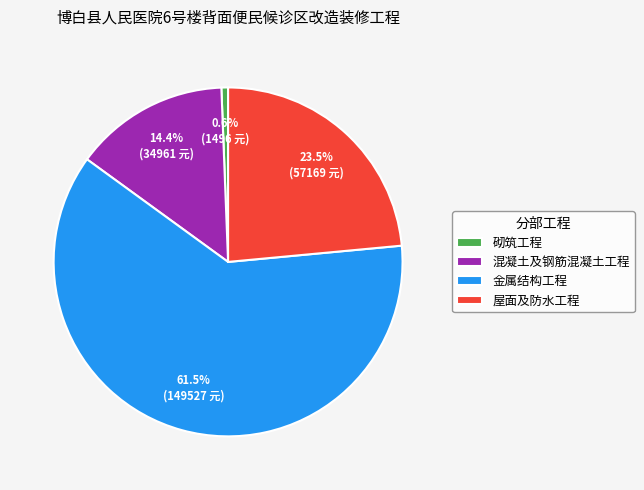

Do 屋面及防水工程 and 砌筑工程 together represent more than half of the pie?

No